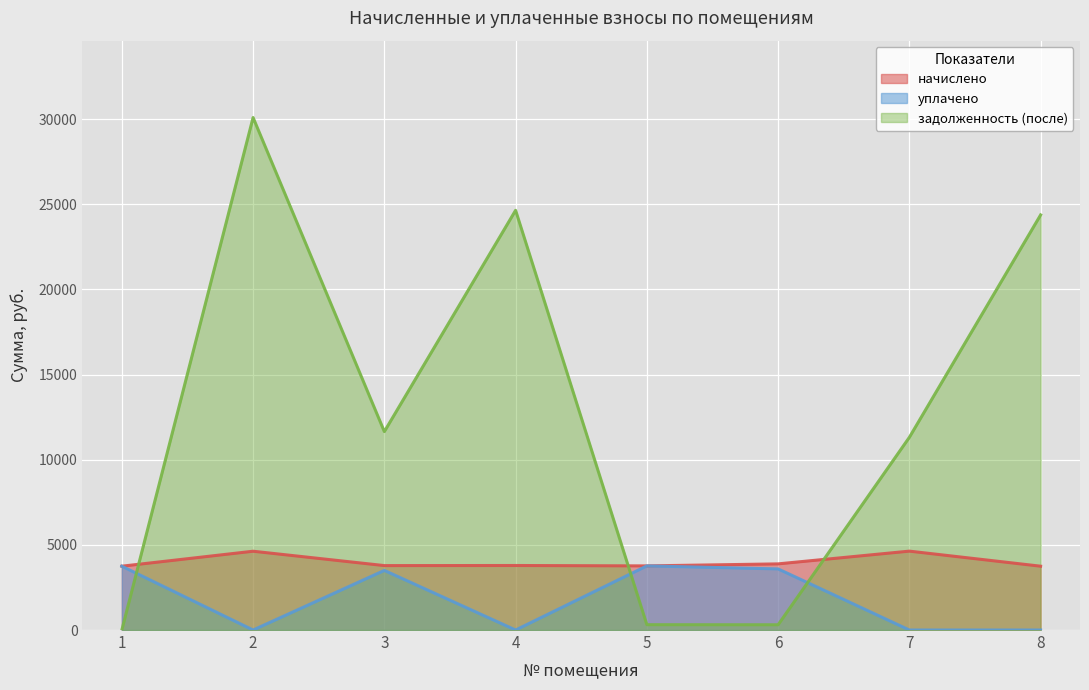

Which series has the widest spread of values?

задолженность (после)